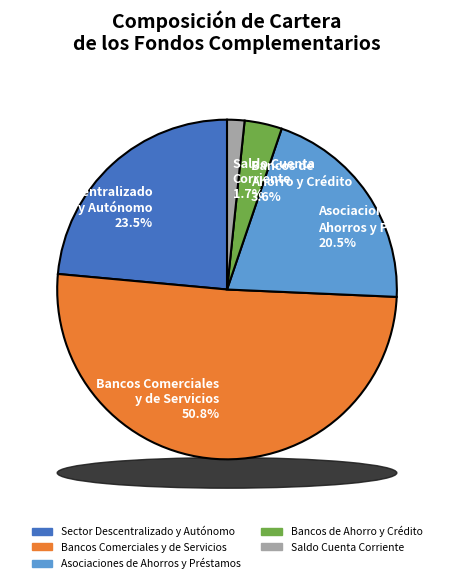

Count the number of slices in the pie.

5